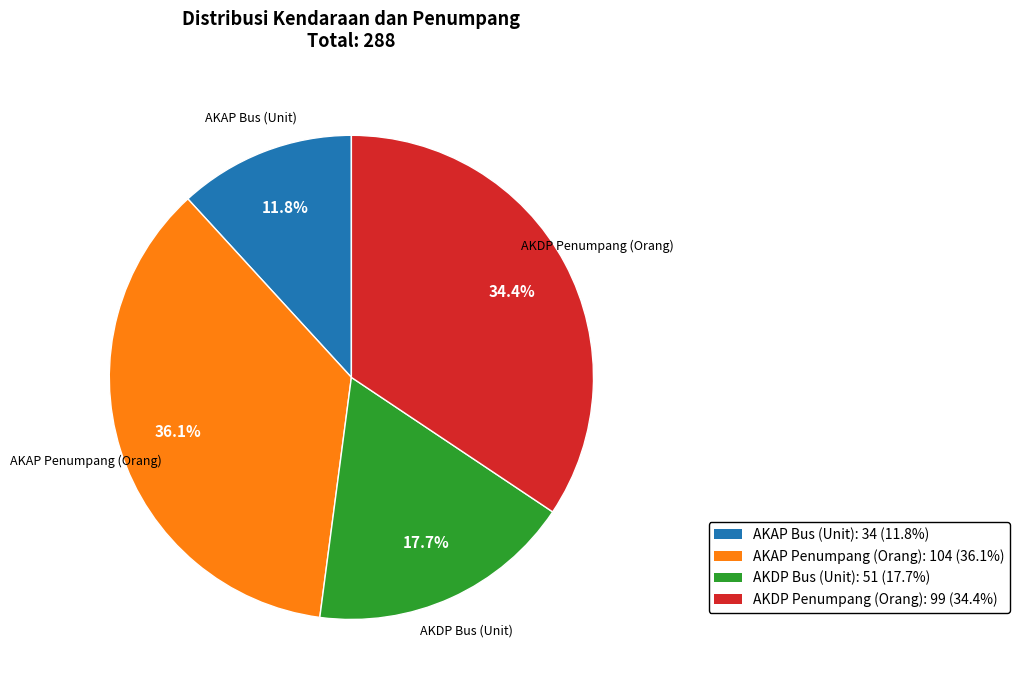

How many segments does this pie chart have?

4